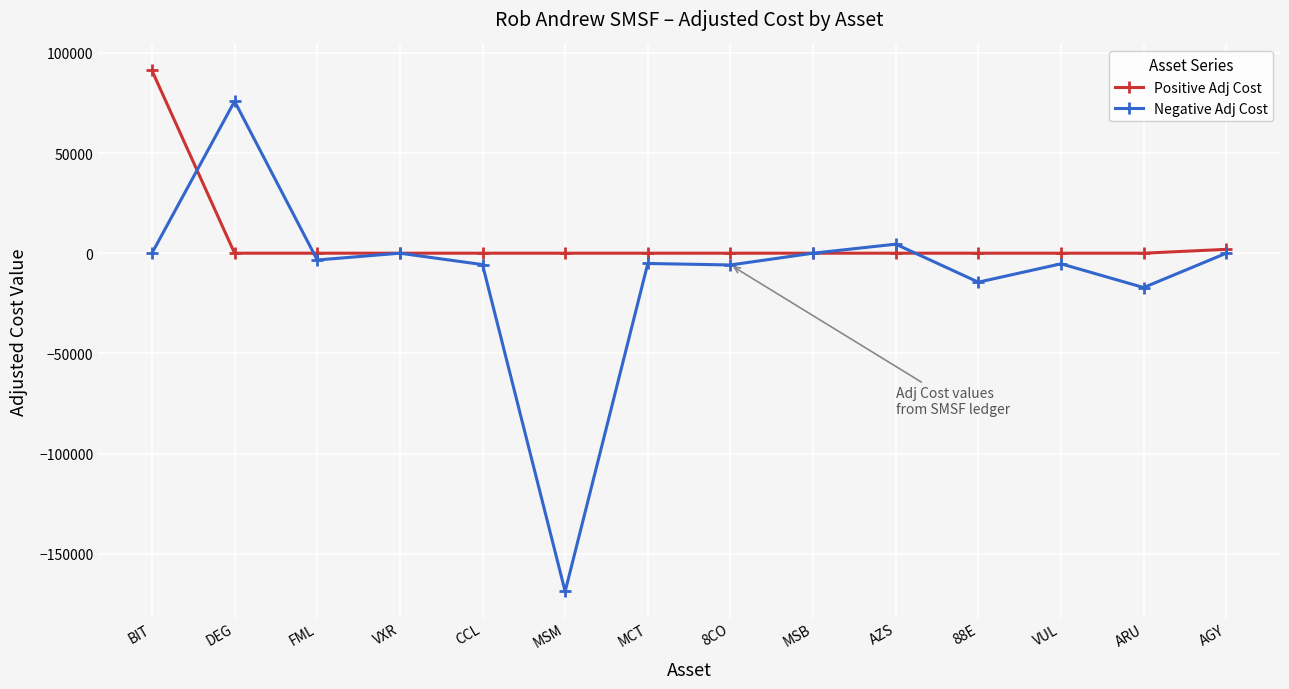

What is the label of the 10th point from the right?

CCL